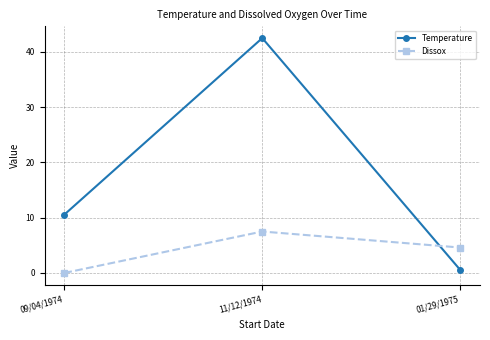

How many lines are shown in the chart?

2